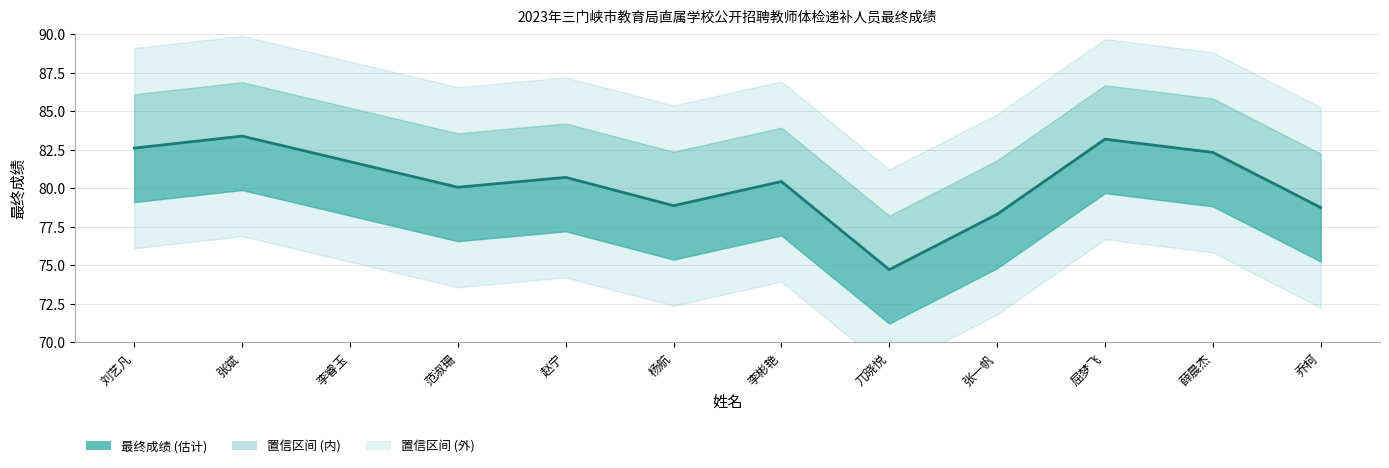

Where is the first local maximum?

张斌